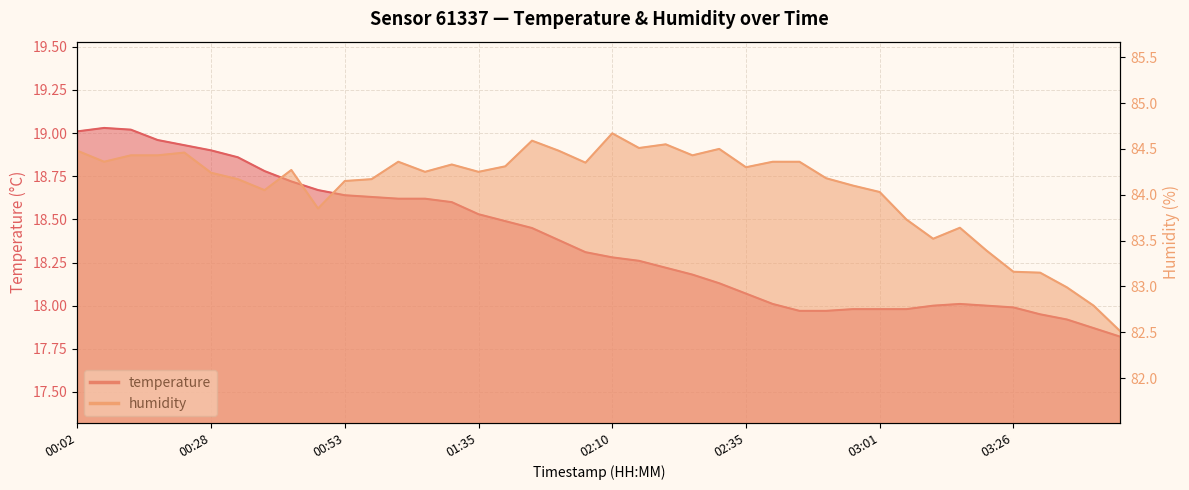

Rank the series by their maximum value, from highest to lowest.

humidity, temperature